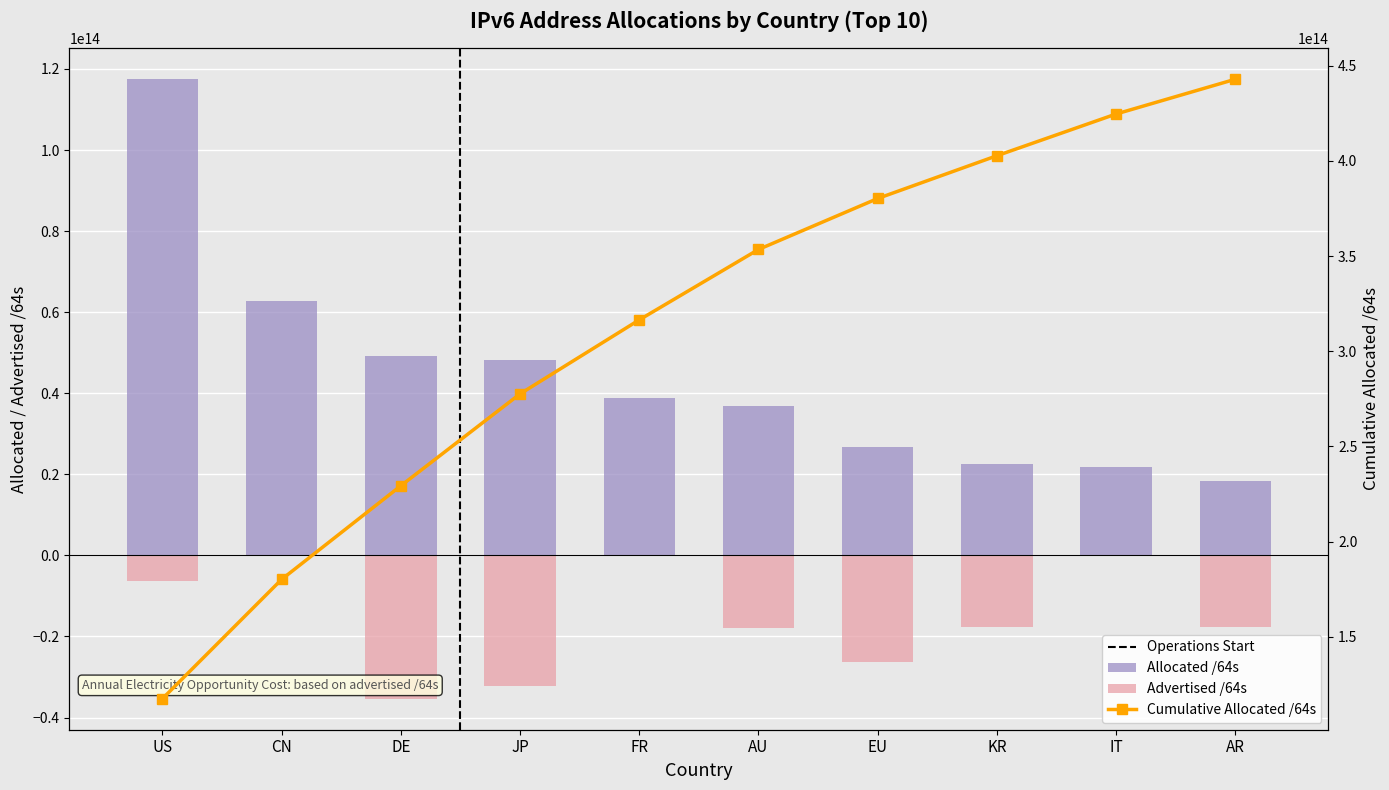

What is the minimum value shown in the chart?

-35356170911744